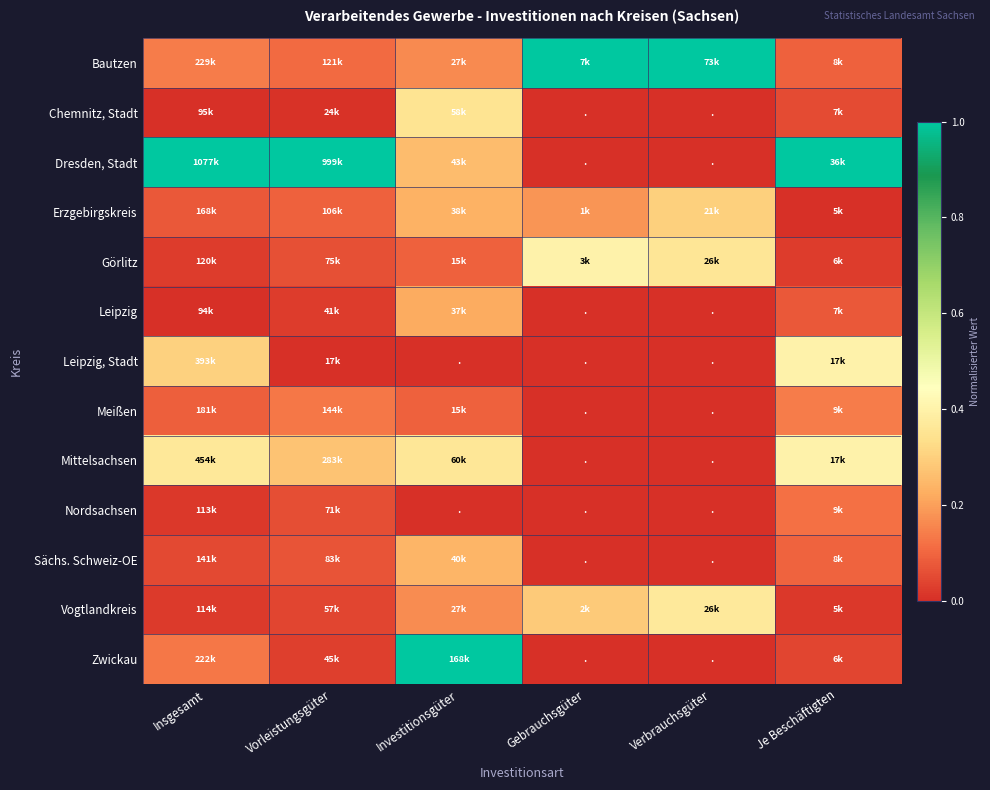

At how many categories does at least one series exceed 0?

6